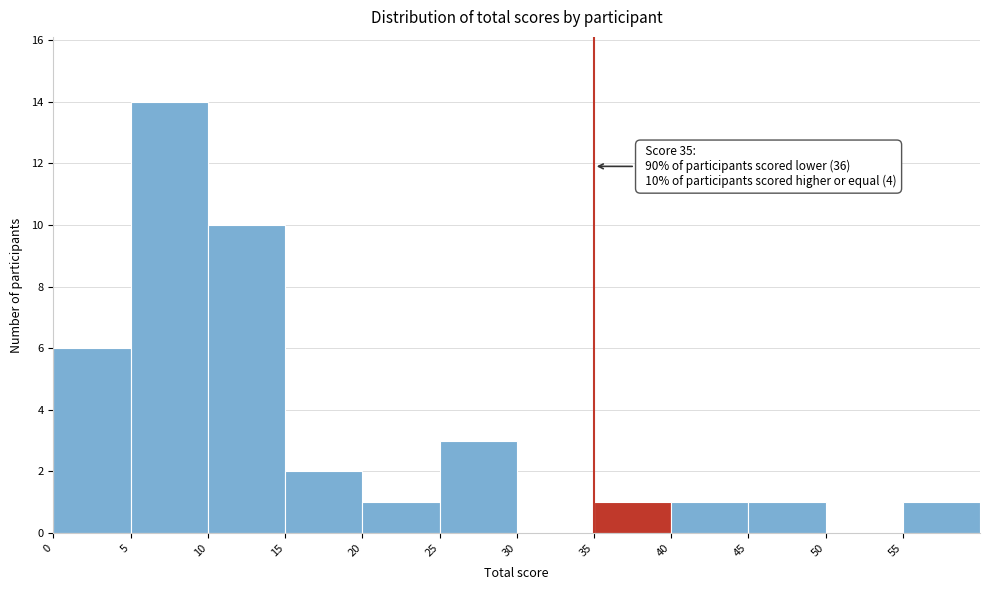

Which range on the x-axis has the tallest bar?

5 to 10